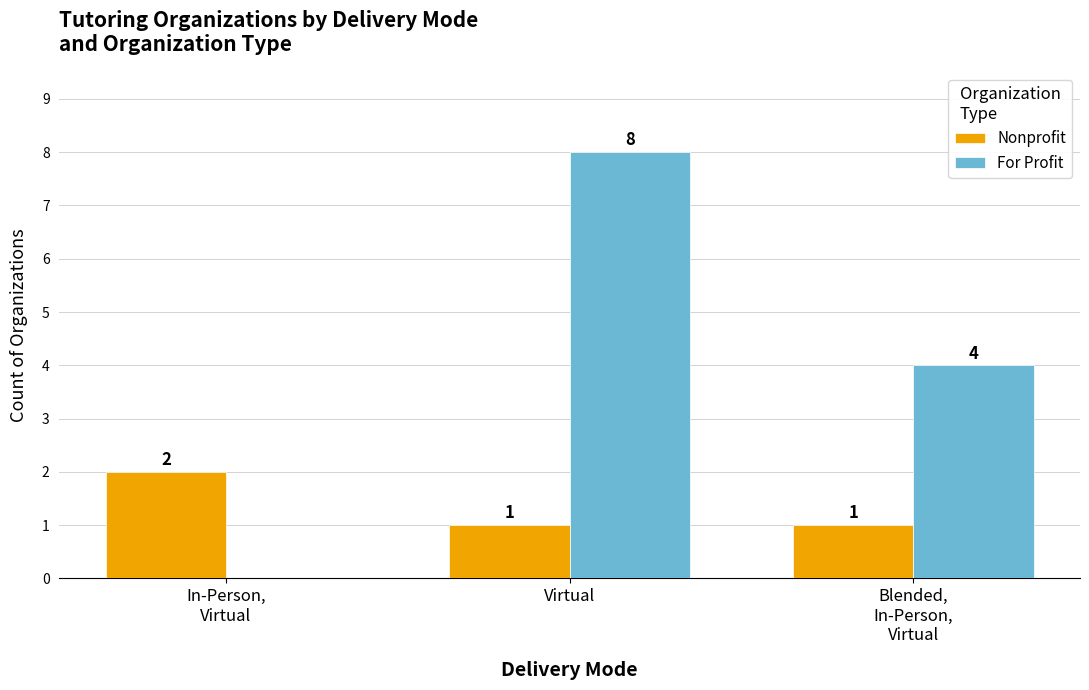

How many groups of bars are there?

3